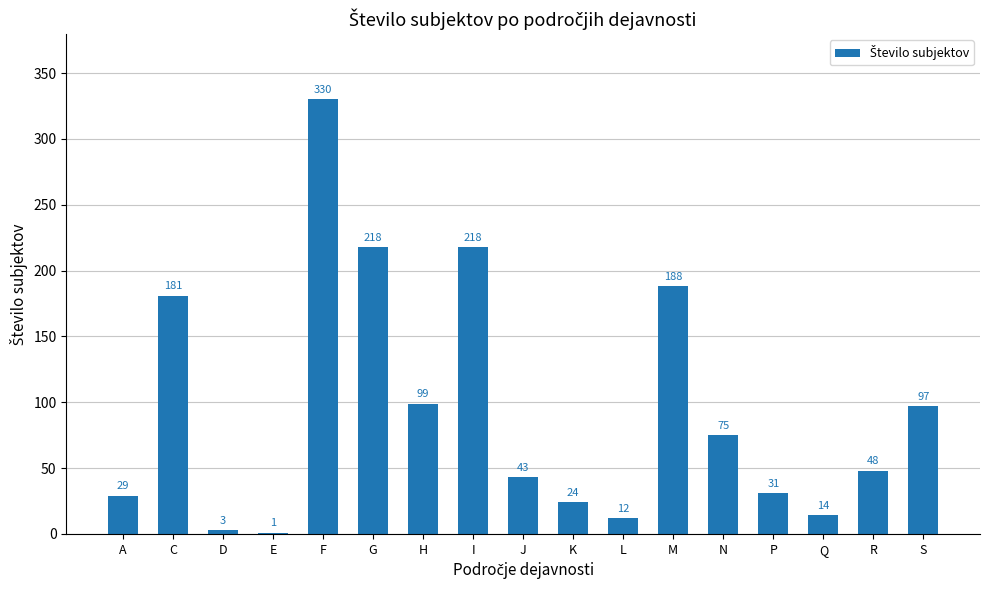

What is the sum of all values?

1611